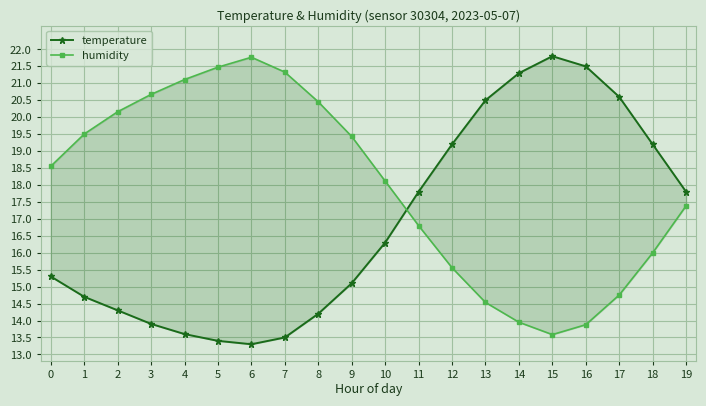

Which series has the largest total across all categories?

humidity